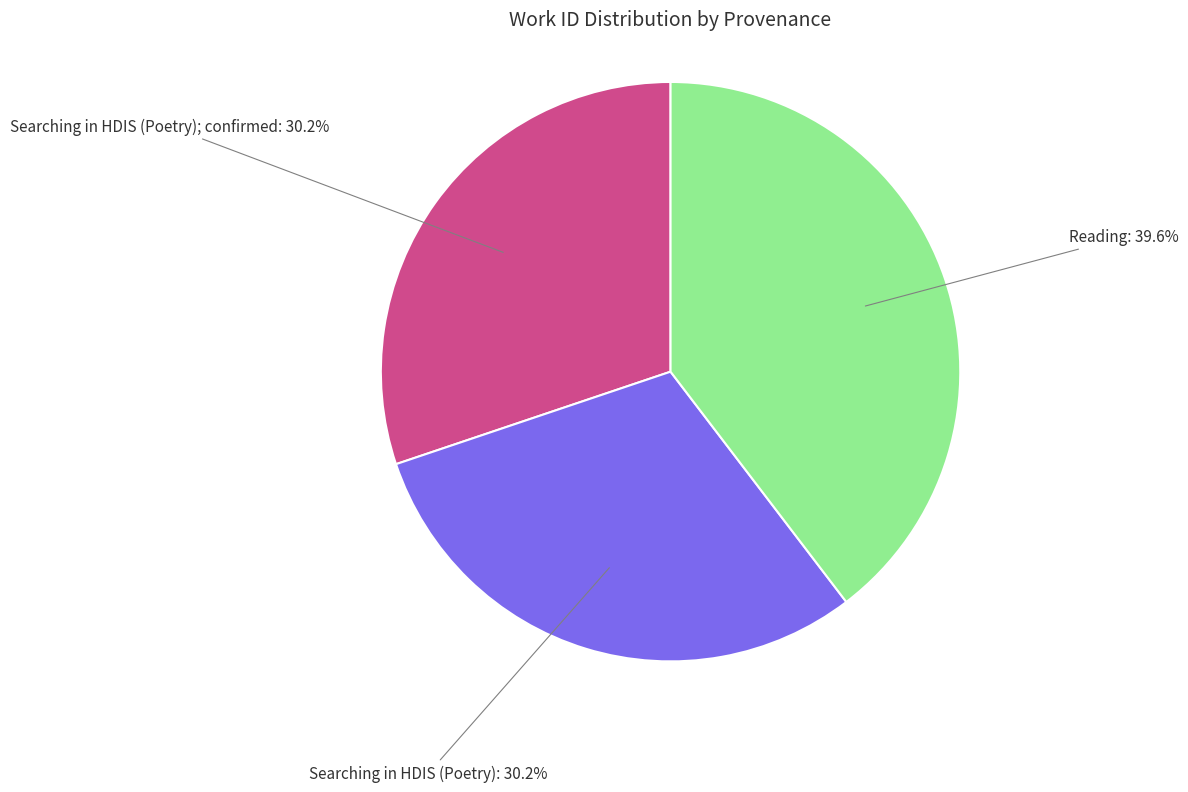

Count the number of slices in the pie.

3